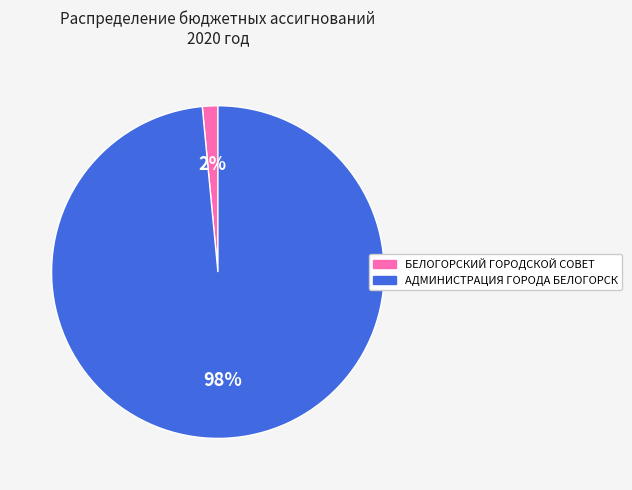

Count the number of slices in the pie.

2